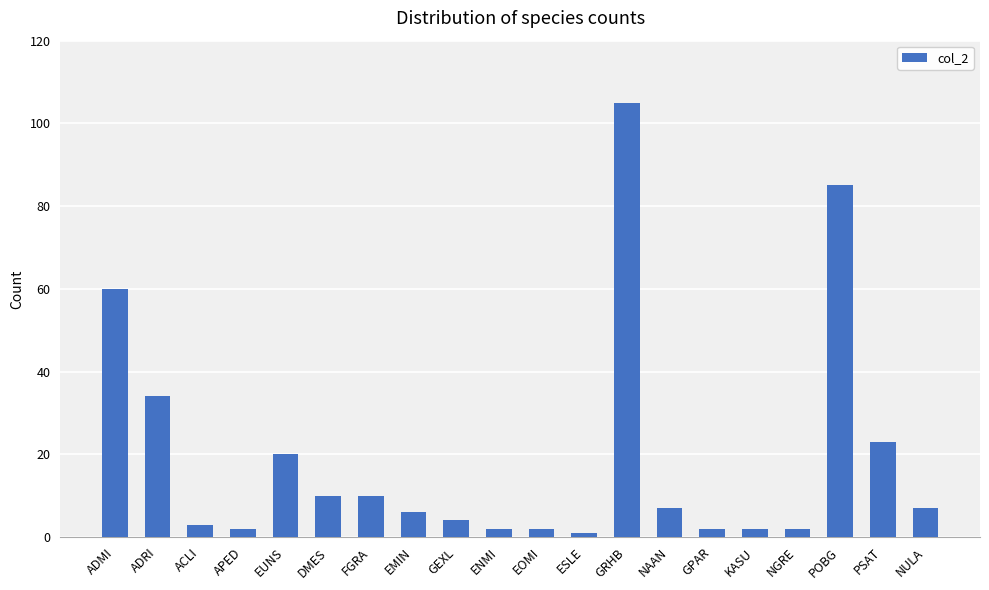

What is the sum of all values?

387